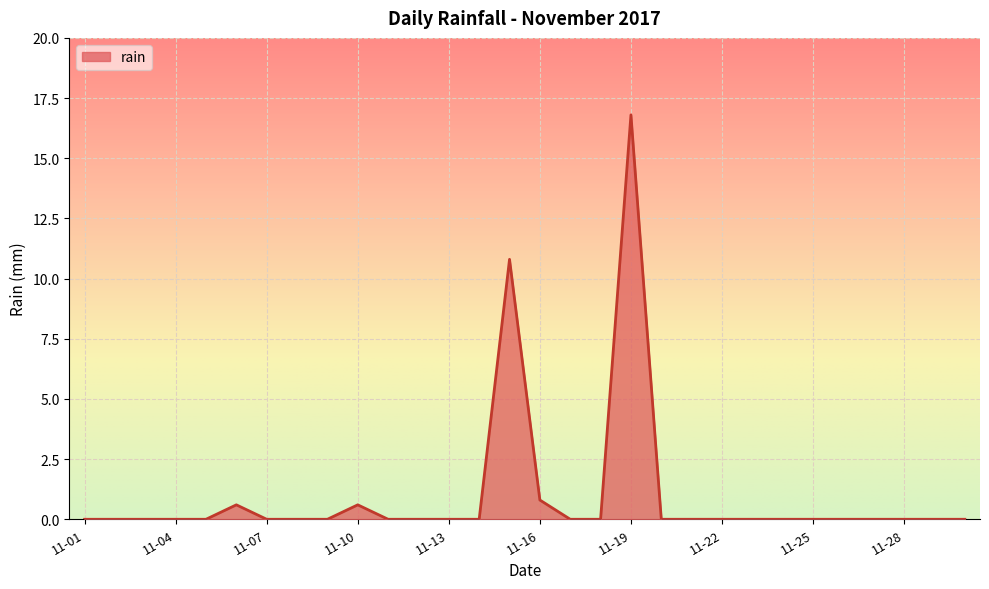

True or false: the data has more than 2 interior local peaks.

True